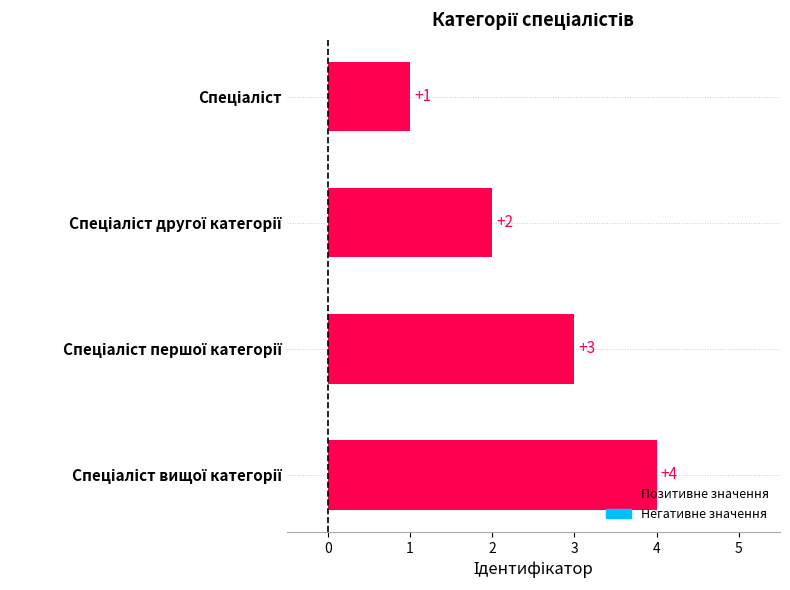

How many values are below 3?

2